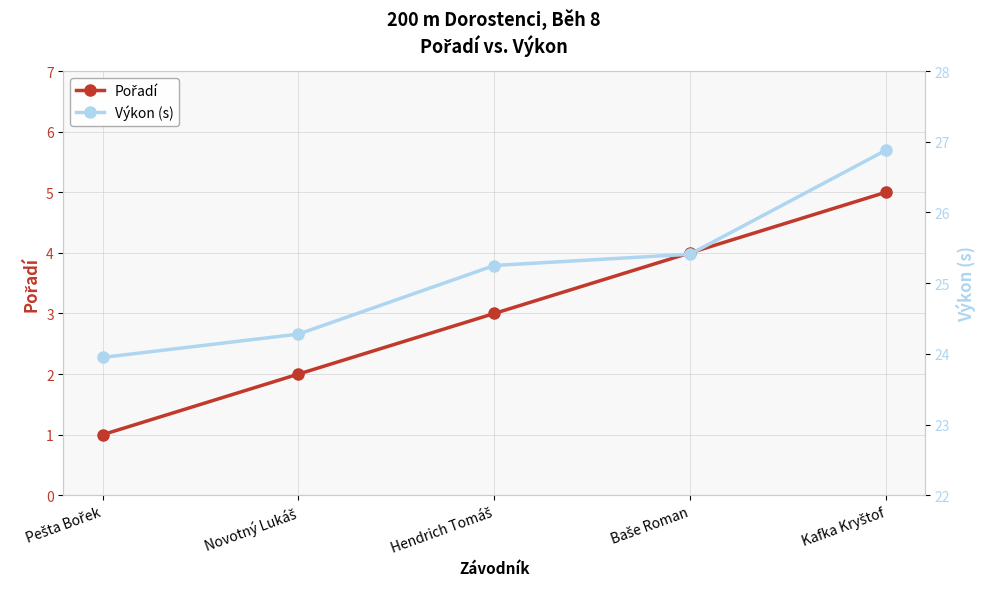

True or false: Pořadí and Výkon (s) intersect in this chart.

False